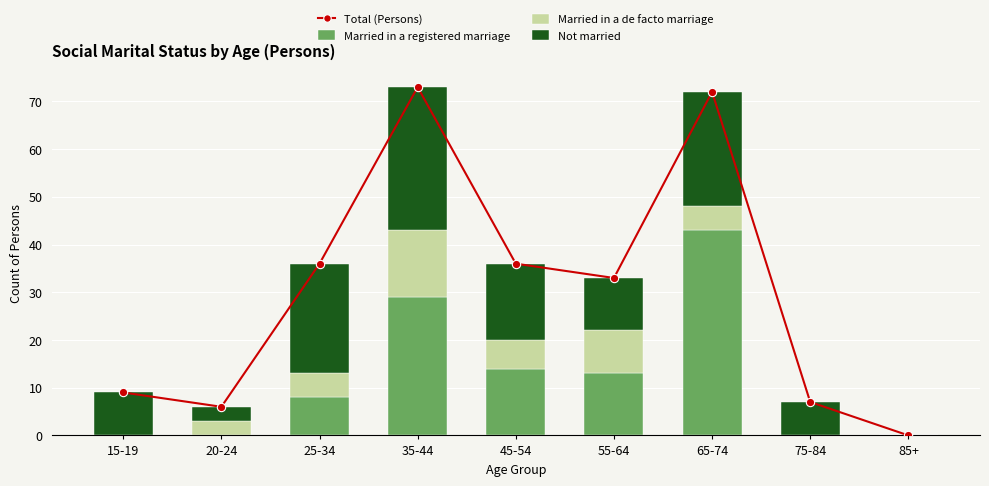

Reading right to left, what are all the values shown in this chart?

Total (Persons): 0	7	72	33	36	73	36	6	9
Married in a registered marriage: 0	0	43	13	14	29	8	0	0
Married in a de facto marriage: 0	0	5	9	6	14	5	3	0
Not married: 0	7	24	11	16	30	23	3	9